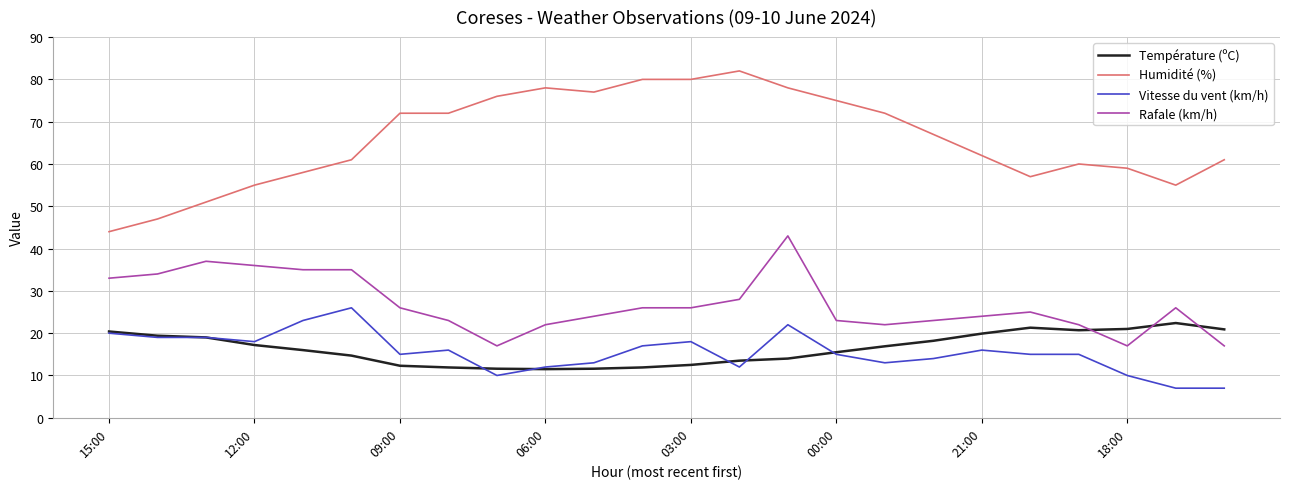

What is the minimum value shown in the chart?

7.0